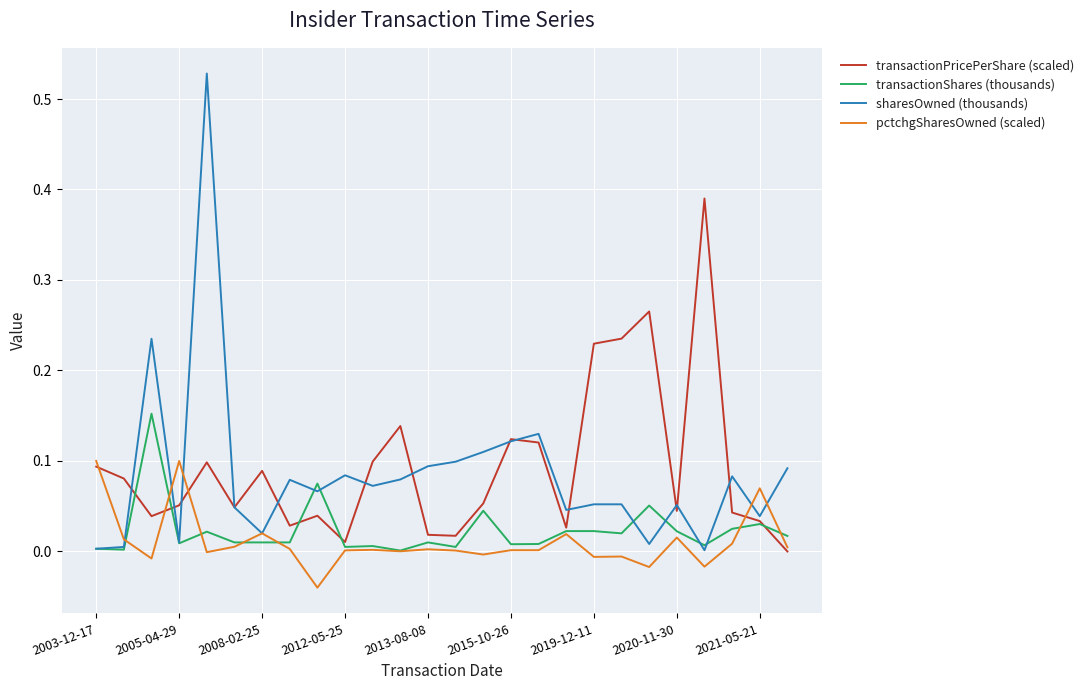

Does the chart have visible grid lines?

Yes